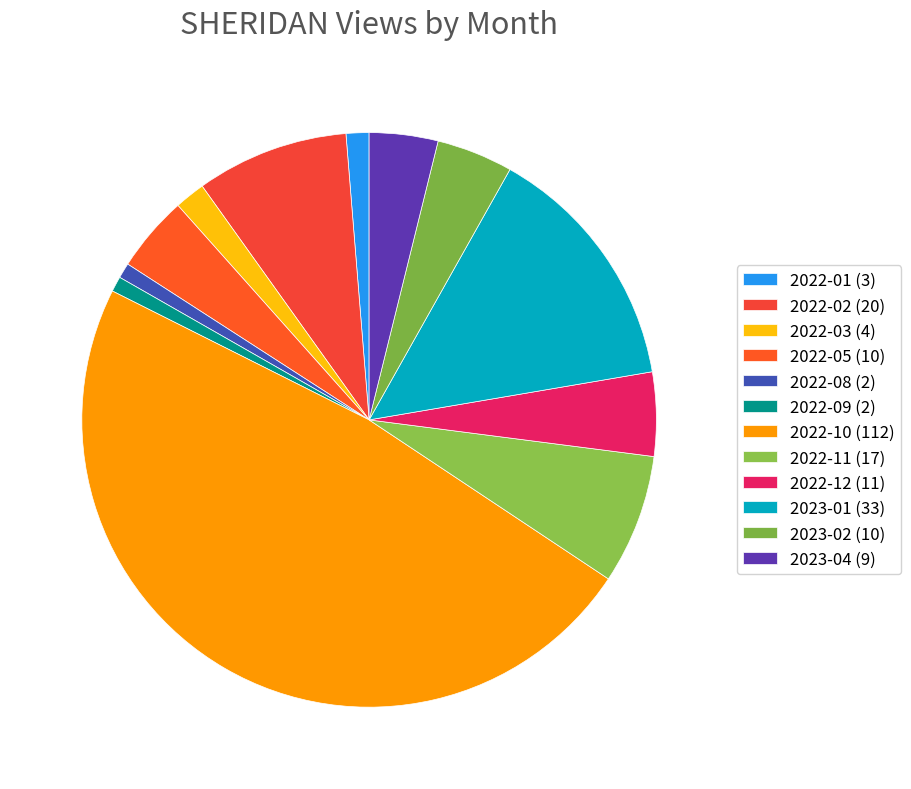

How many slices are in this pie chart?

12